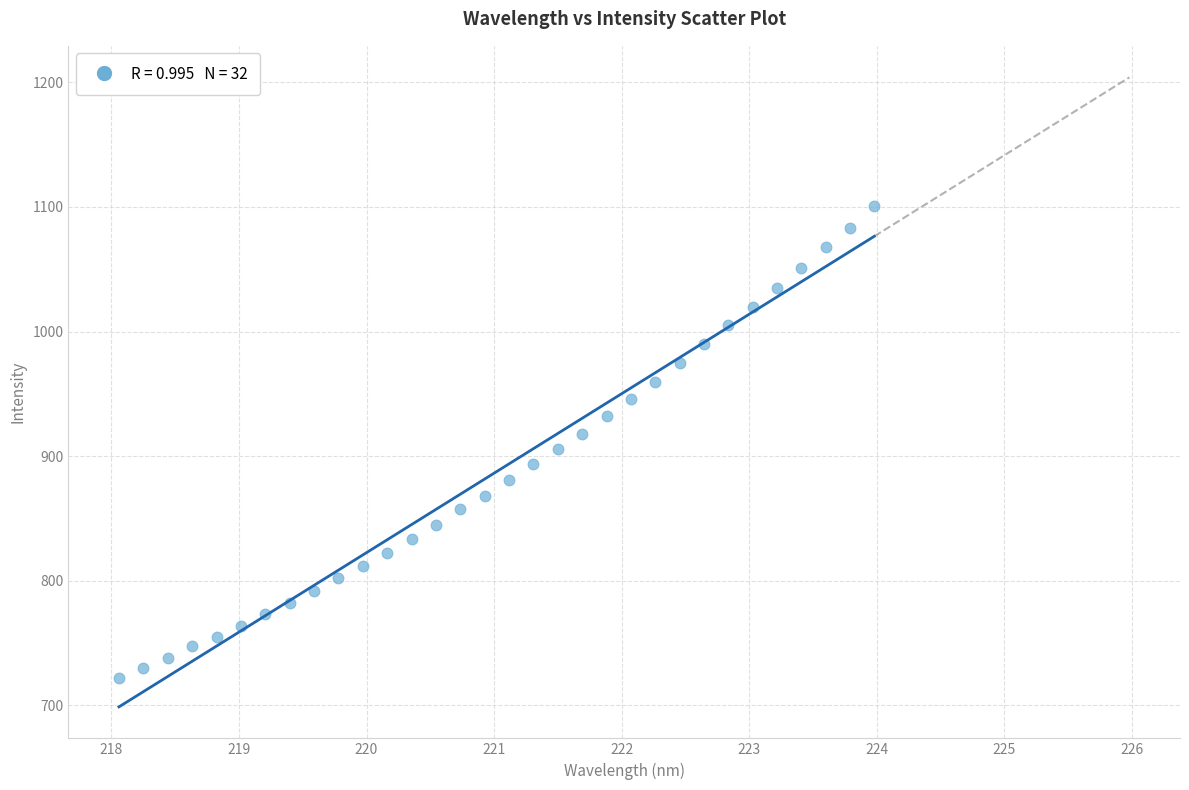

What is the range of Y values (max minus min)?

378.7